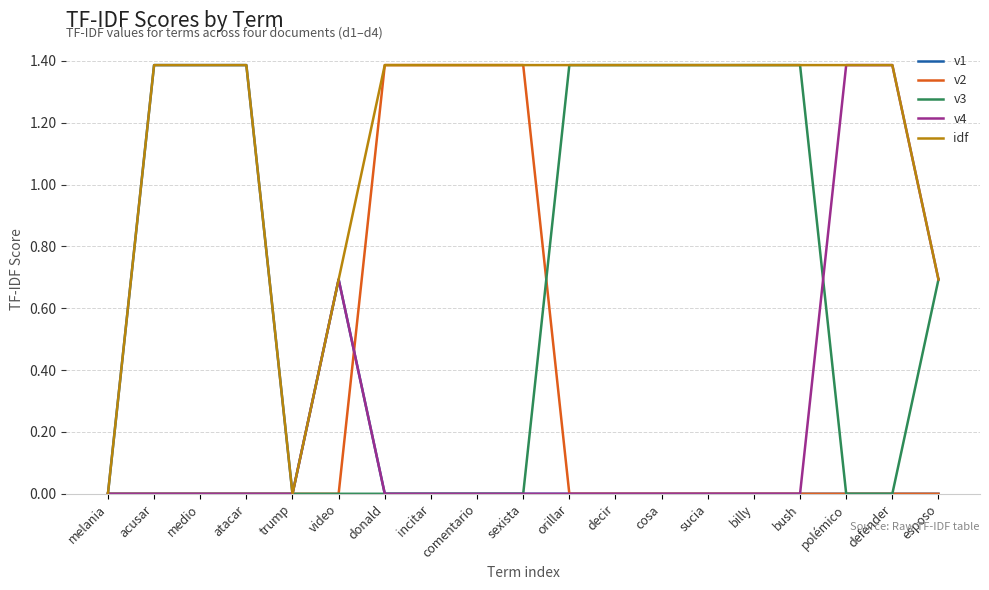

Which series has the largest total across all categories?

idf